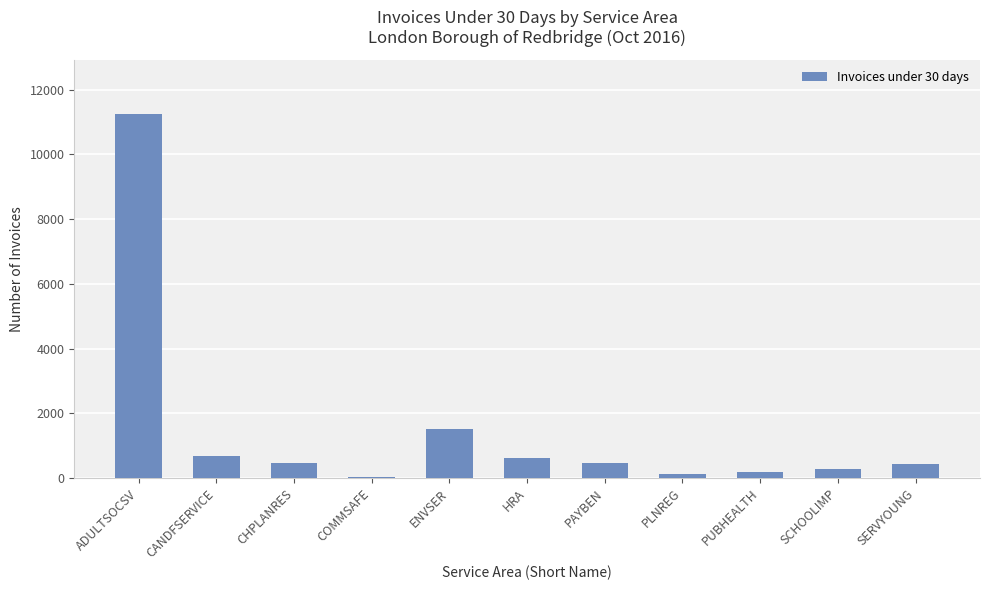

What is the value of the 7th bar from the left?

454